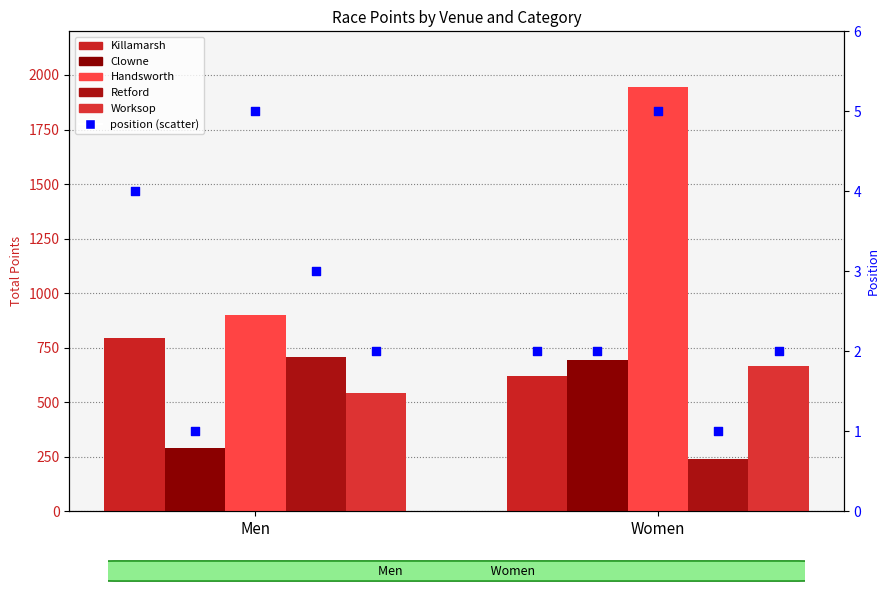

At how many categories does at least one series exceed 244?

2